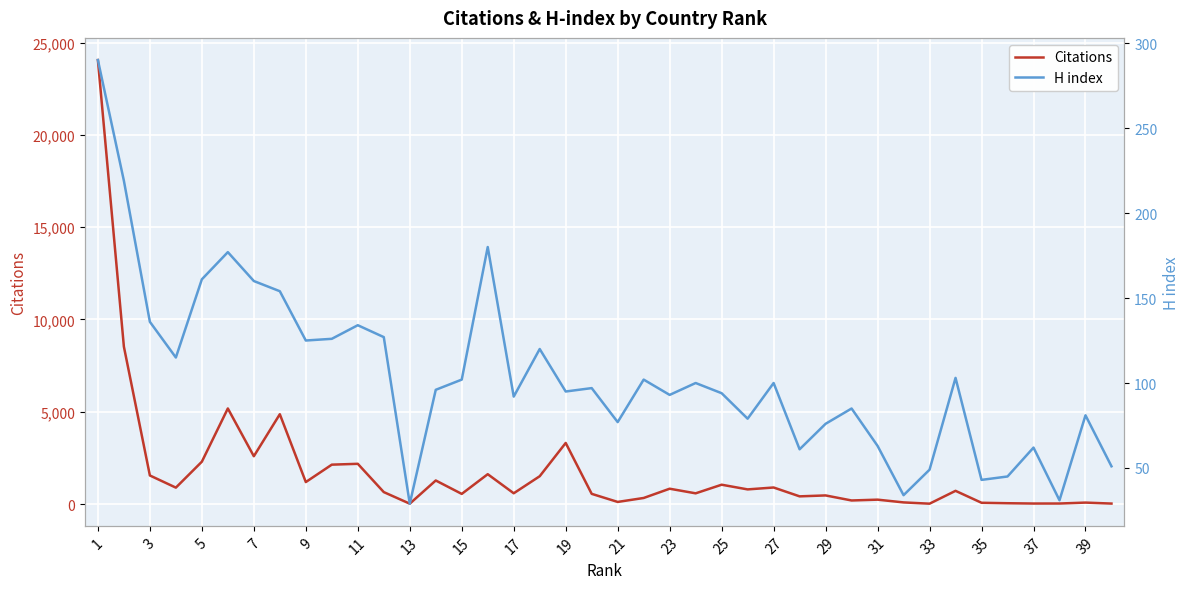

The value of Citations at 5 is 3361. True or false?

False